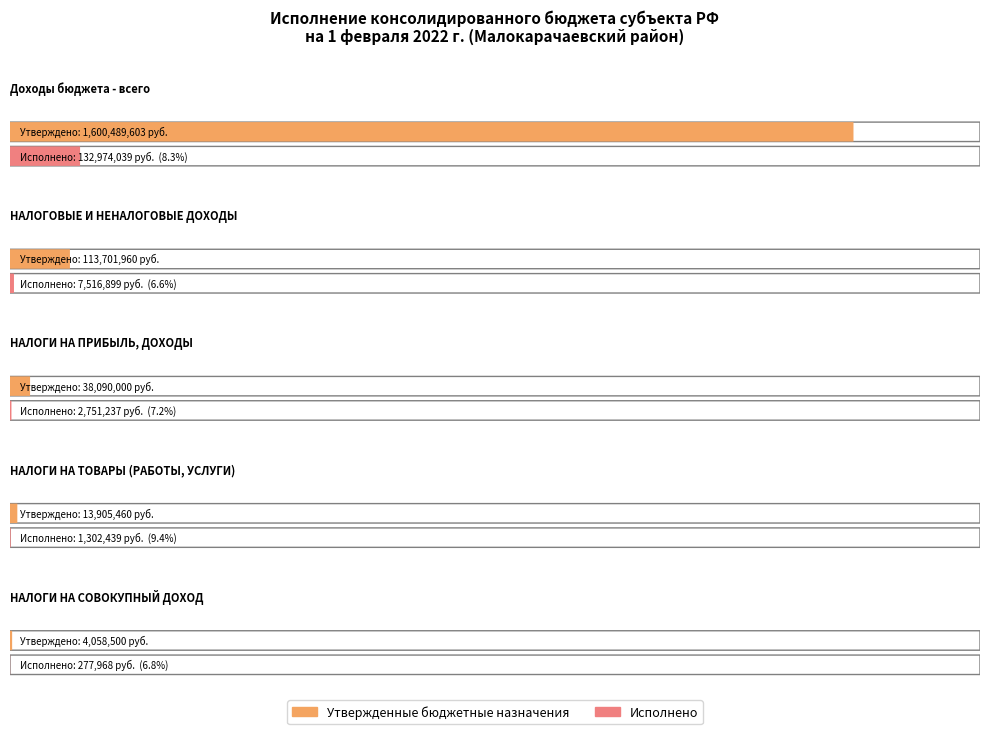

Reading right to left, extract all data points from this chart.

Утвержденные бюджетные назначения: НАЛОГИ НА СОВОКУПНЫЙ ДОХОД=4058500.0	НАЛОГИ НА ТОВАРЫ (РАБОТЫ, УСЛУГИ)=13905460.0	НАЛОГИ НА ПРИБЫЛЬ, ДОХОДЫ=38090000.0	НАЛОГОВЫЕ И НЕНАЛОГОВЫЕ ДОХОДЫ=113701960.0	Доходы бюджета - всего=1600489602.8
Исполнено: НАЛОГИ НА СОВОКУПНЫЙ ДОХОД=277967.5	НАЛОГИ НА ТОВАРЫ (РАБОТЫ, УСЛУГИ)=1302438.9	НАЛОГИ НА ПРИБЫЛЬ, ДОХОДЫ=2751237.1	НАЛОГОВЫЕ И НЕНАЛОГОВЫЕ ДОХОДЫ=7516899.3	Доходы бюджета - всего=132974039.4